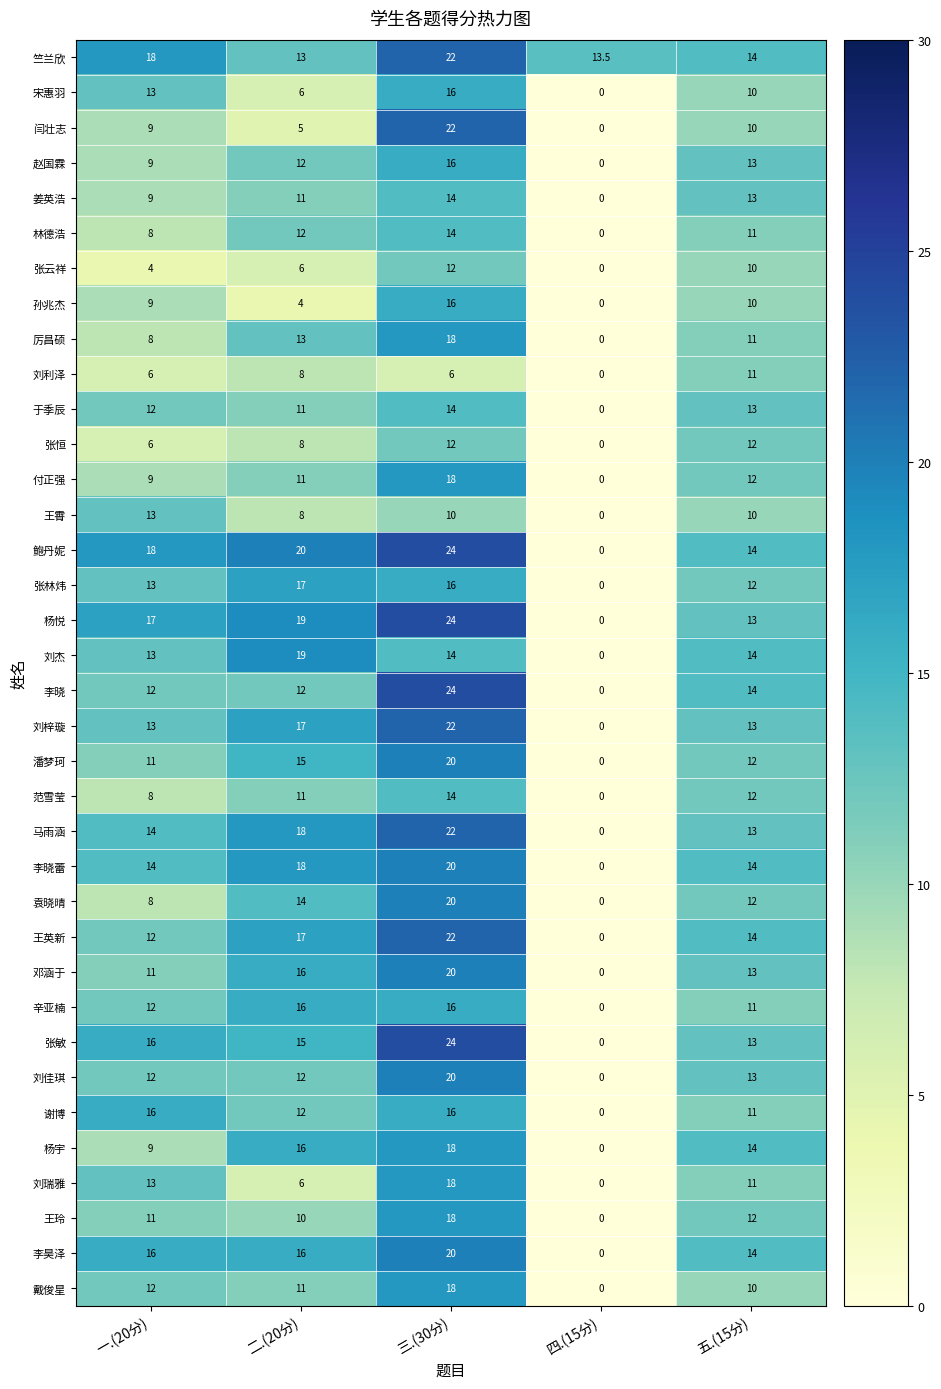

What is the approximate value of 竺兰欣 at 四.(15分)?

13.5